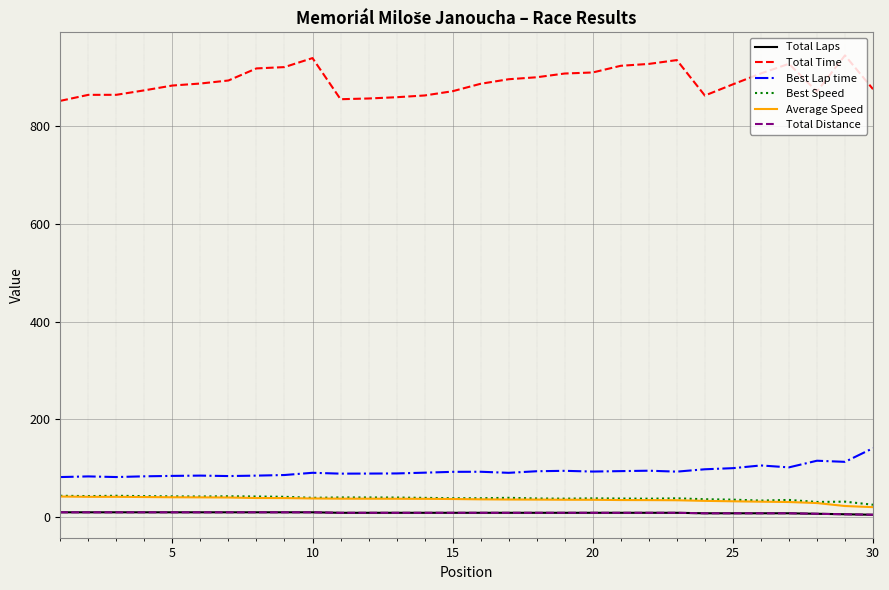

Does the chart have visible grid lines?

Yes